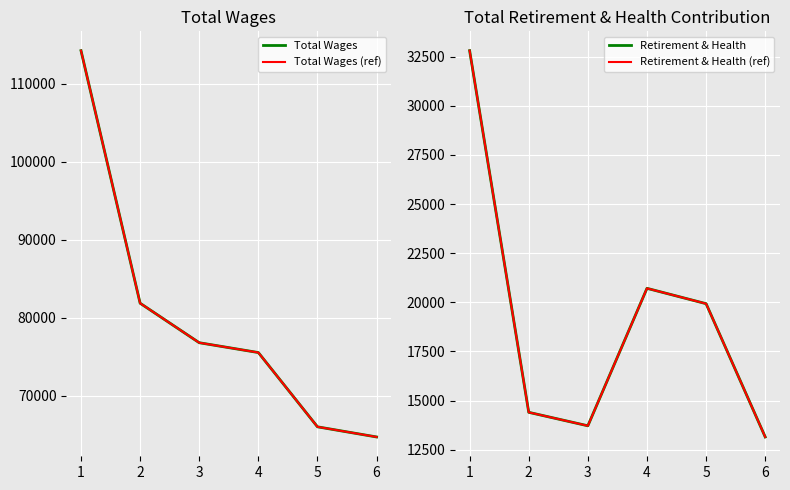

Rank the series at 3 from lowest to highest value.

Retirement & Health, Retirement & Health (ref), Total Wages, Total Wages (ref)